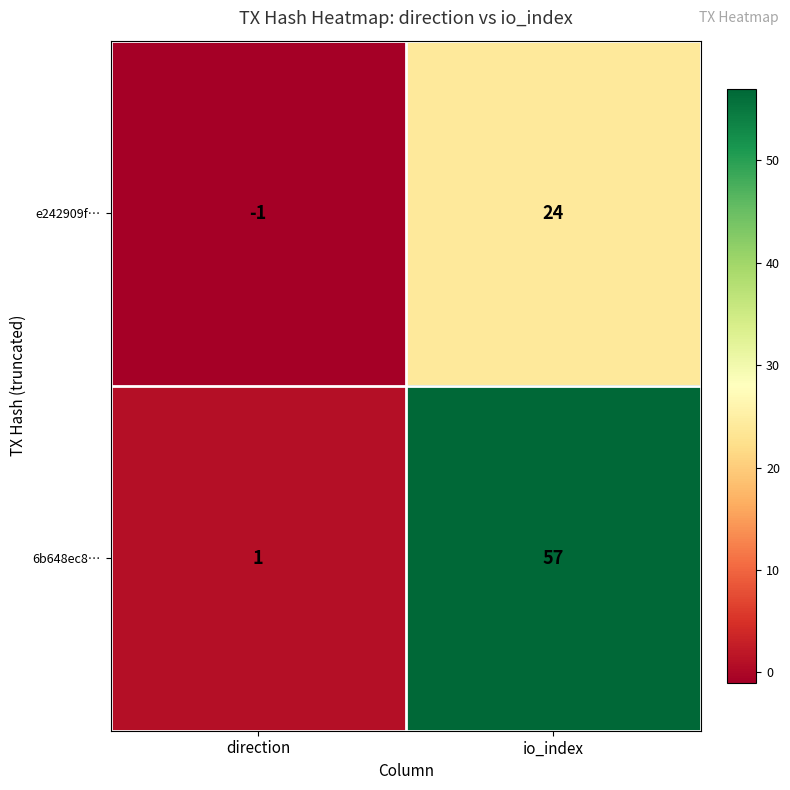

At which label does e242909f… reach its minimum?

direction